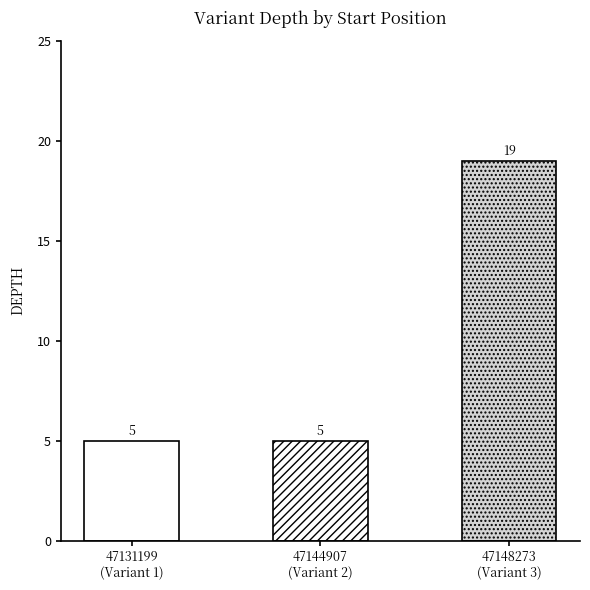

What is the value of the 1st bar from the left?

5